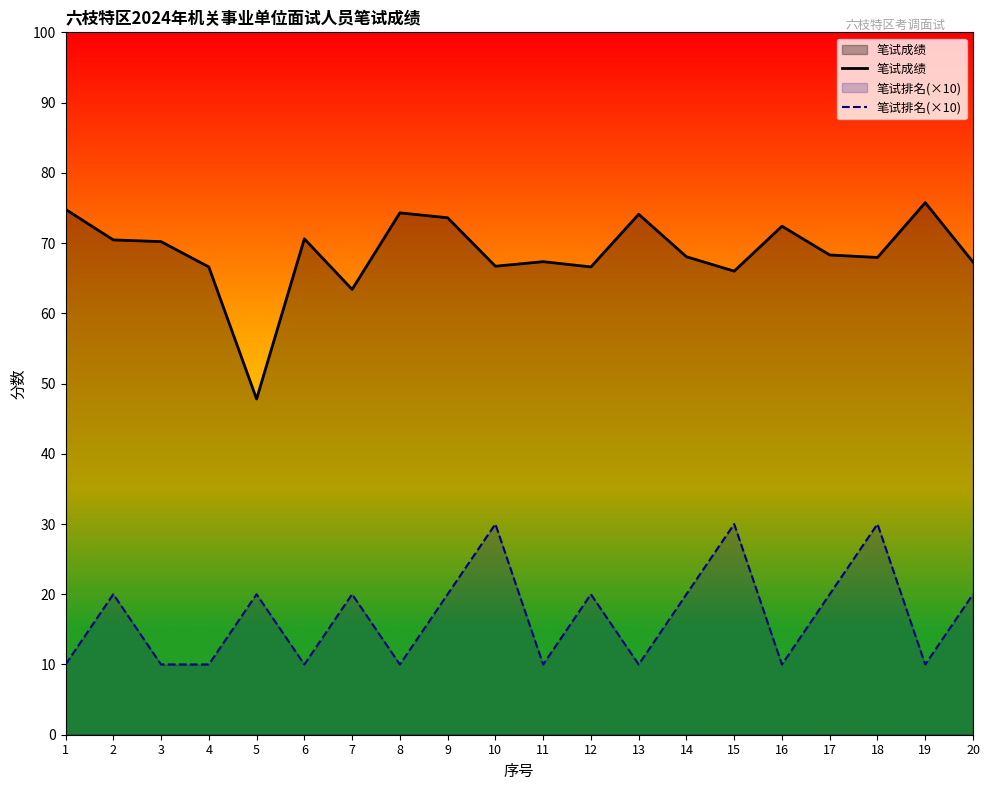

What are all the series names shown in the legend?

笔试成绩, 笔试排名(×10)